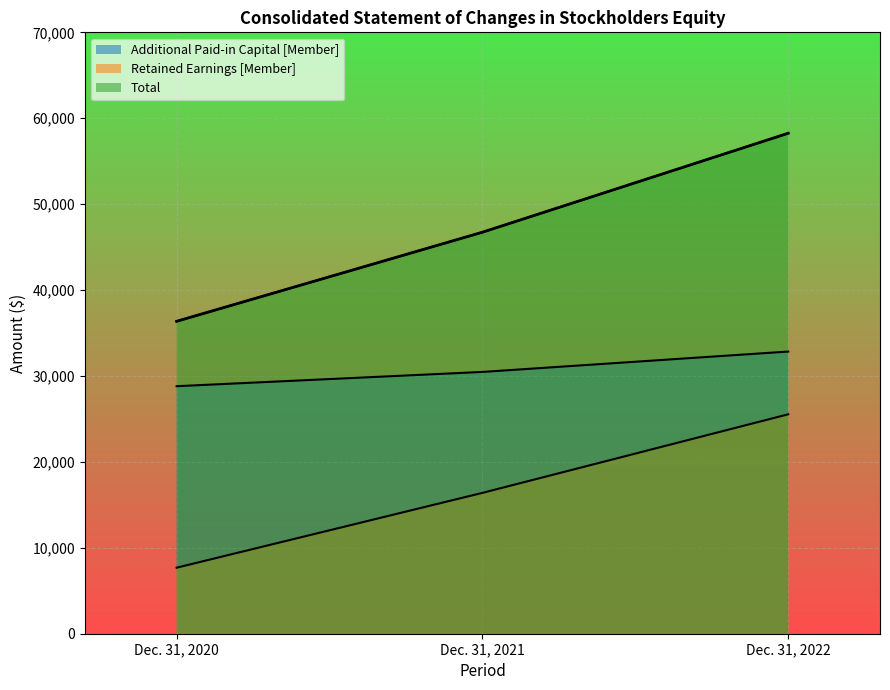

At which category does the chart reach its minimum across all series?

Dec. 31, 2020